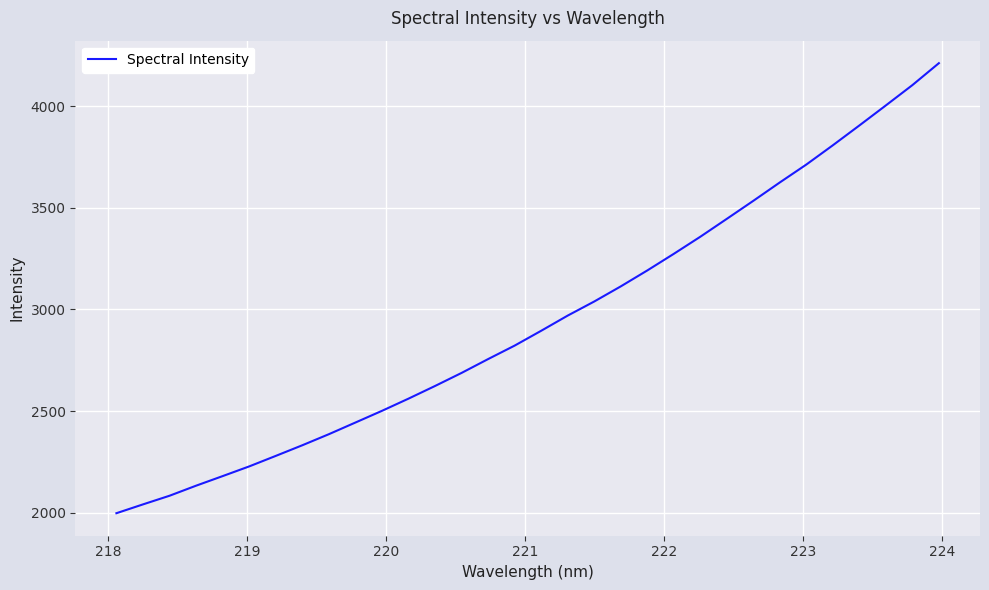

What is the minimum value shown in the chart?

1998.2